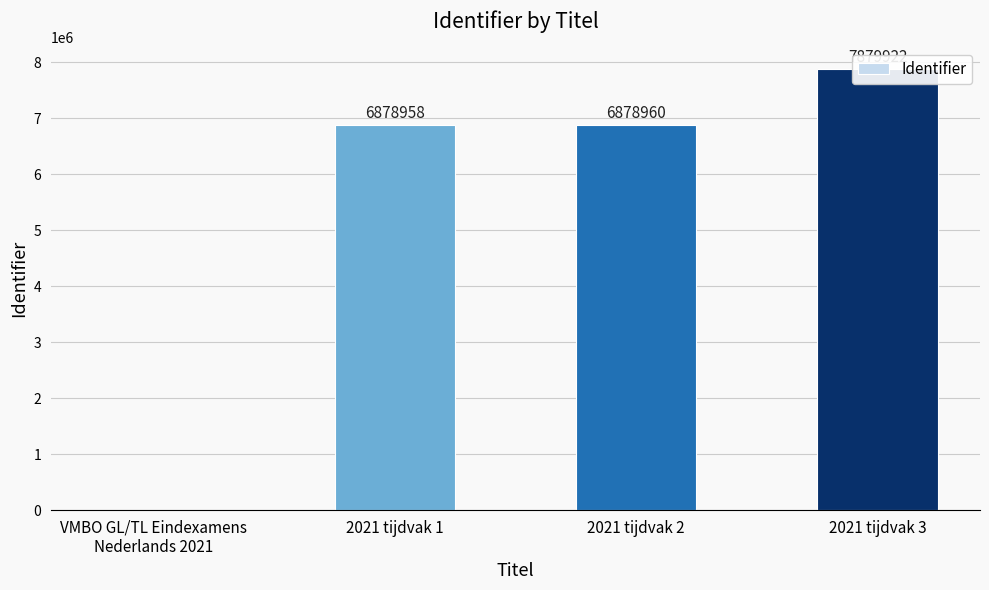

What is the label of the 1st bar from the left?

VMBO GL/TL Eindexamens
Nederlands 2021